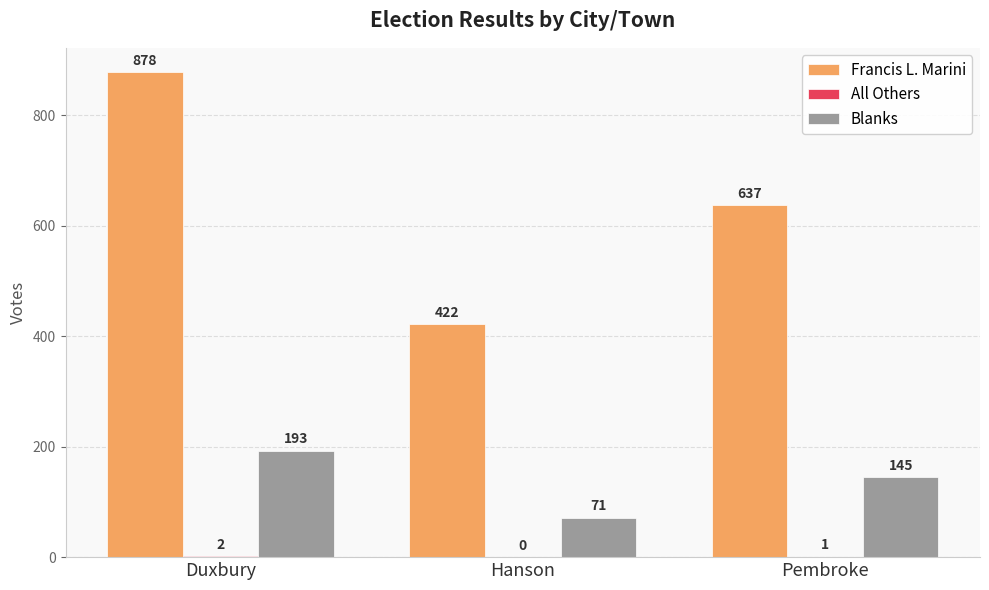

Count the number of categories in the chart.

3